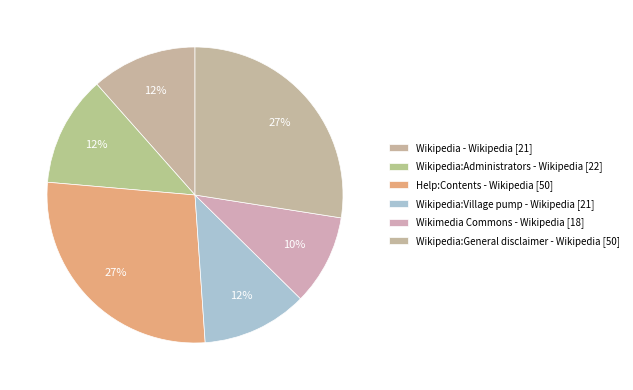

Rank the categories by value from highest to lowest.

Help:Contents - Wikipedia, Wikipedia:General disclaimer - Wikipedia, Wikipedia:Administrators - Wikipedia, Wikipedia - Wikipedia, Wikipedia:Village pump - Wikipedia, Wikimedia Commons - Wikipedia